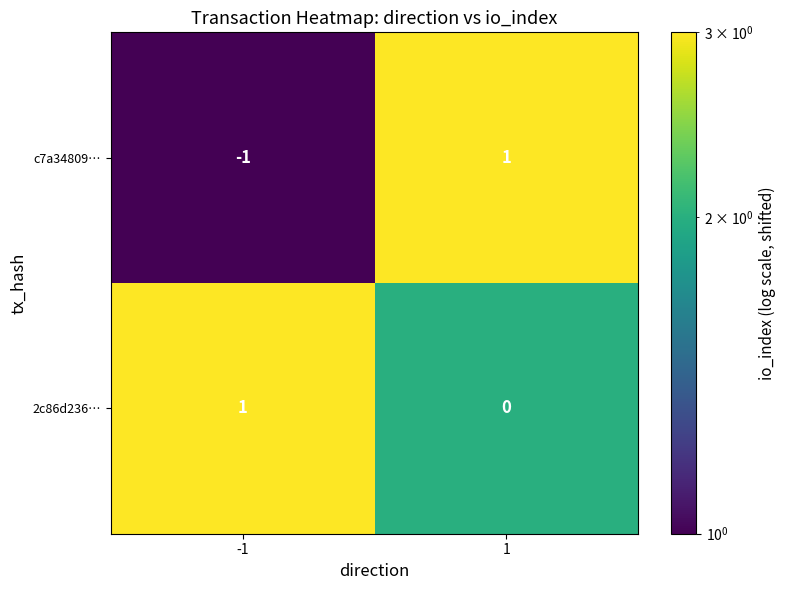

List the labels in order of 2c86d236… value, largest first.

-1, 1